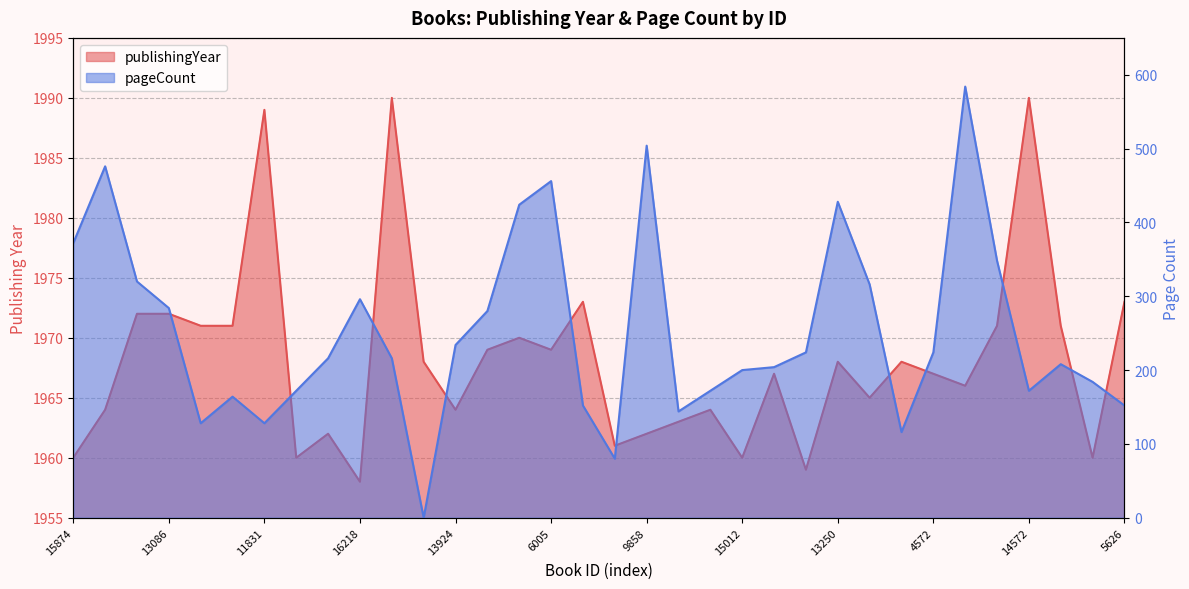

What are all the series names shown in the legend?

publishingYear, pageCount